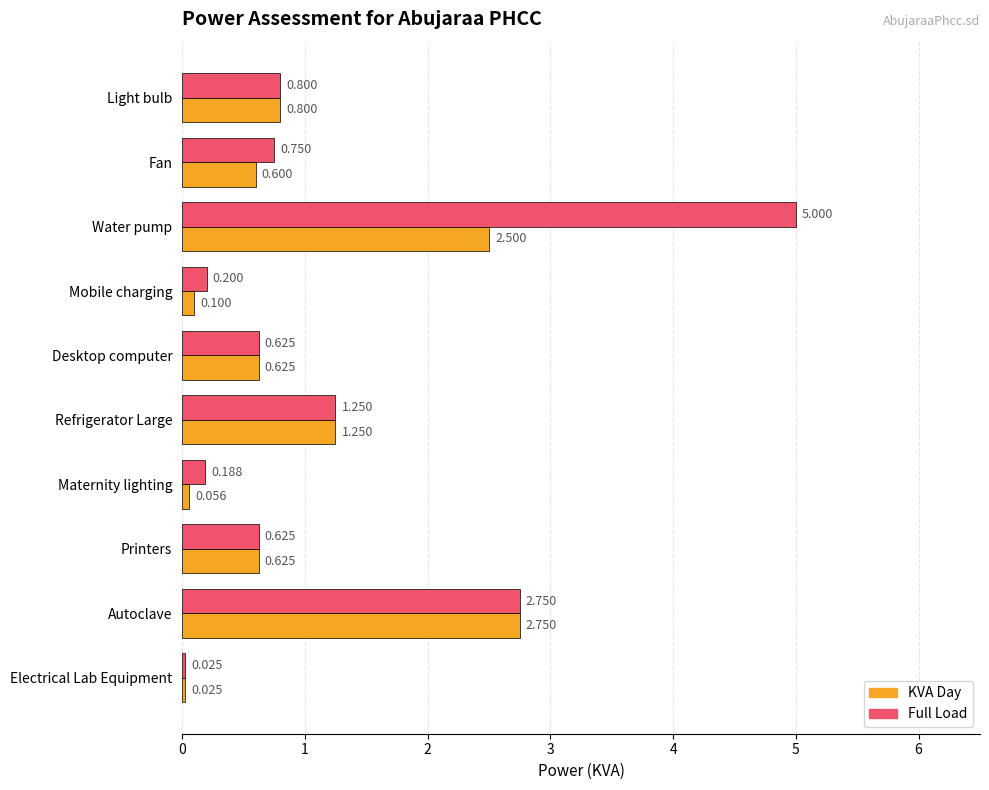

Is the value of Full Load at Desktop computer greater than the value of KVA Day at Light bulb?

No